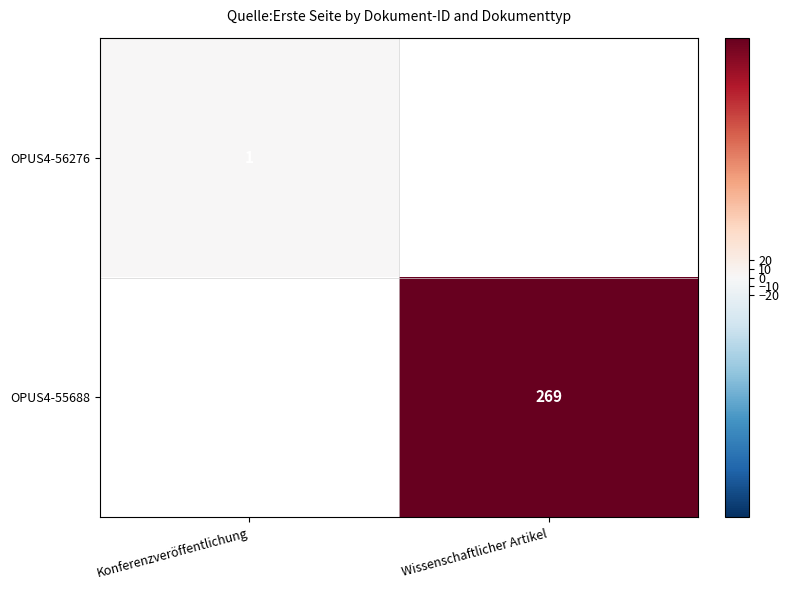

At which category does the chart reach its minimum across all series?

Konferenzveröffentlichung